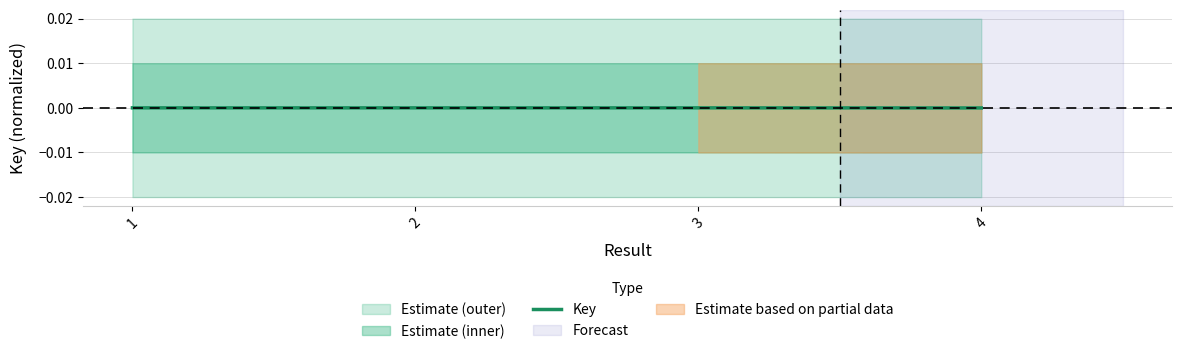

How many data points does each series have?

4